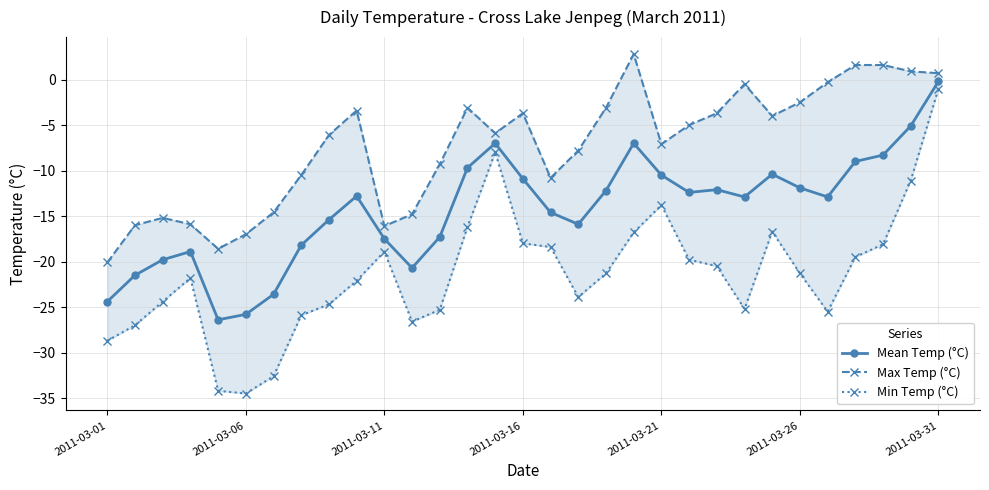

The Min Temp (°C) series shows -16.2 at 13. True or false?

True